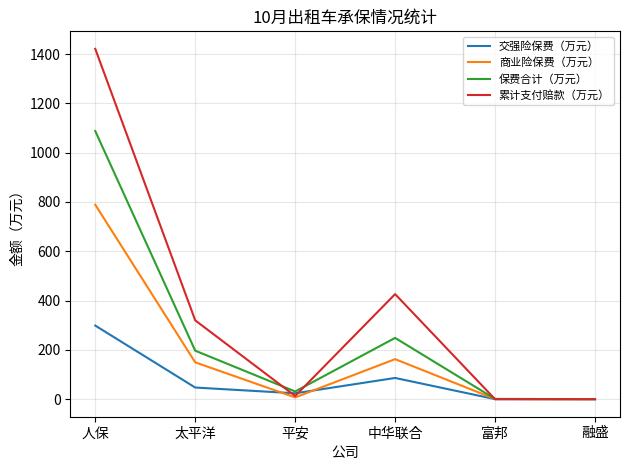

Rank the series by their average value, from lowest to highest.

交强险保费（万元）, 商业险保费（万元）, 保费合计（万元）, 累计支付赔款（万元）